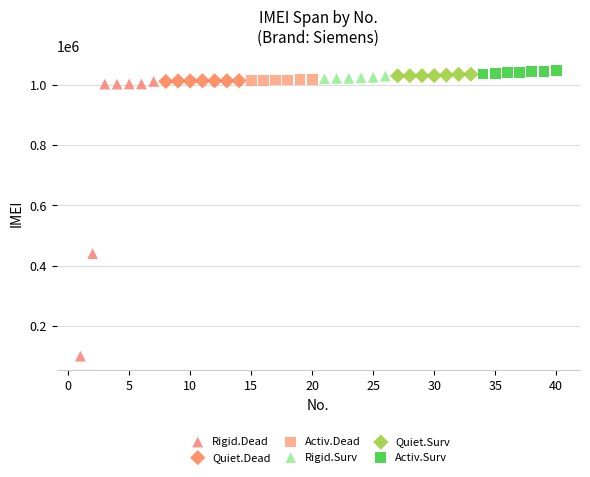

Which series reaches the minimum Y coordinate?

Rigid.Dead